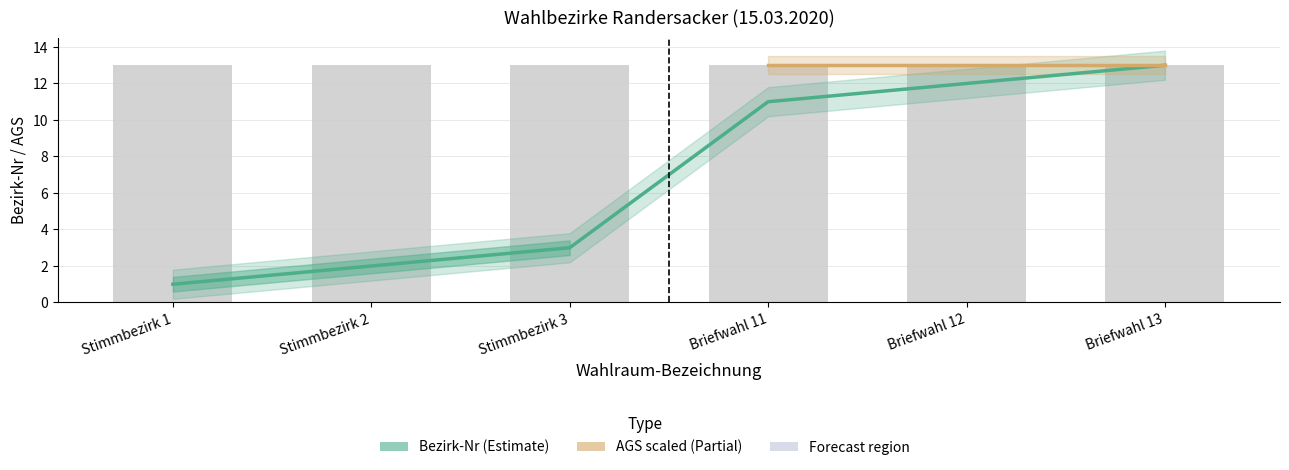

Reading left to right, list all the values displayed in this chart.

1	2	3	11	12	13